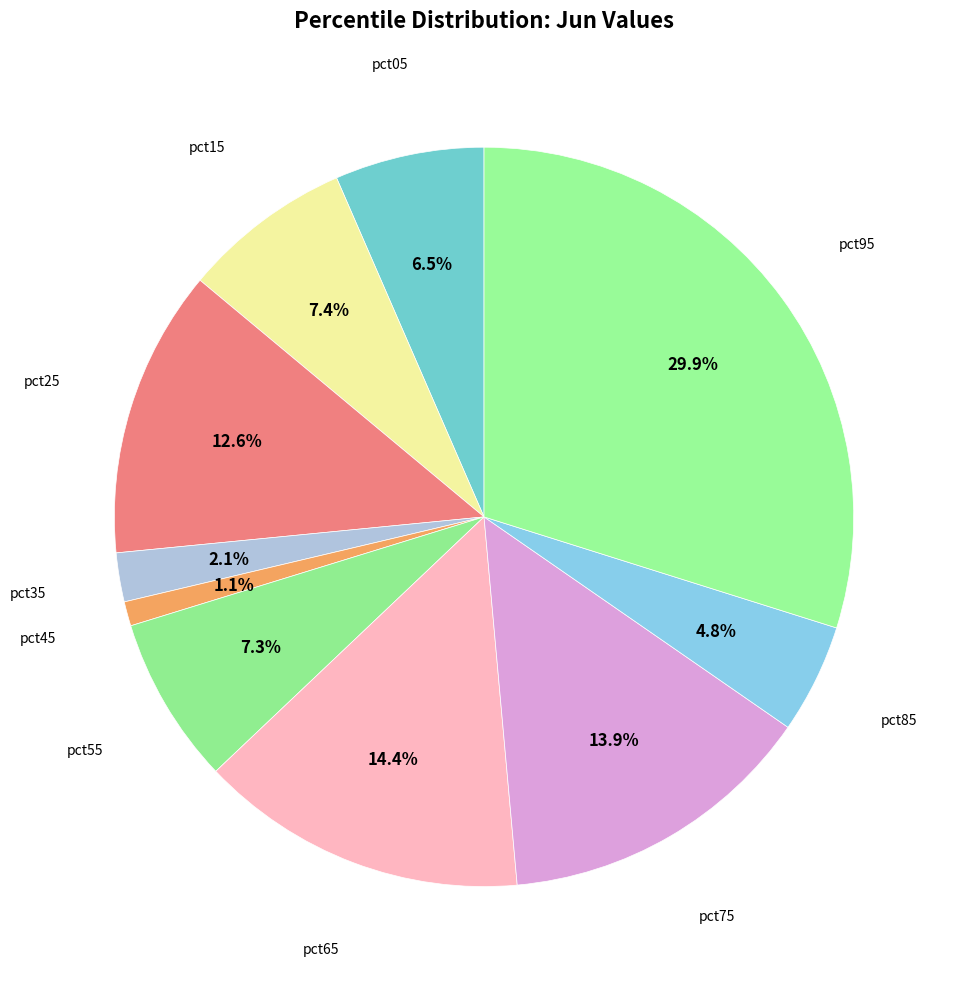

How many slices are in this pie chart?

10